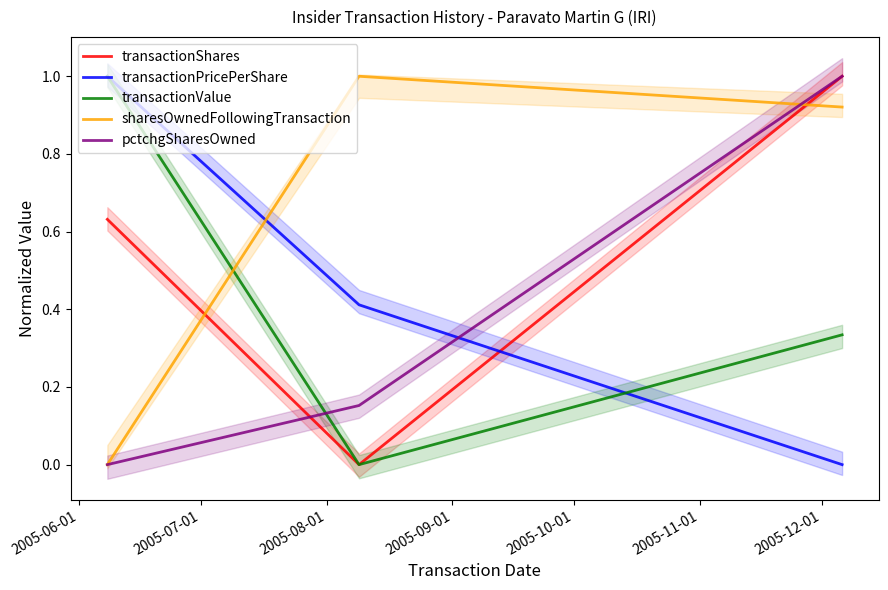

Reading right to left, extract all data points from this chart.

transactionShares: 1.0	0.0	0.6
transactionPricePerShare: 0.0	0.4	1.0
transactionValue: 0.3	0.0	1.0
sharesOwnedFollowingTransaction: 0.9	1.0	0.0
pctchgSharesOwned: 1.0	0.2	0.0